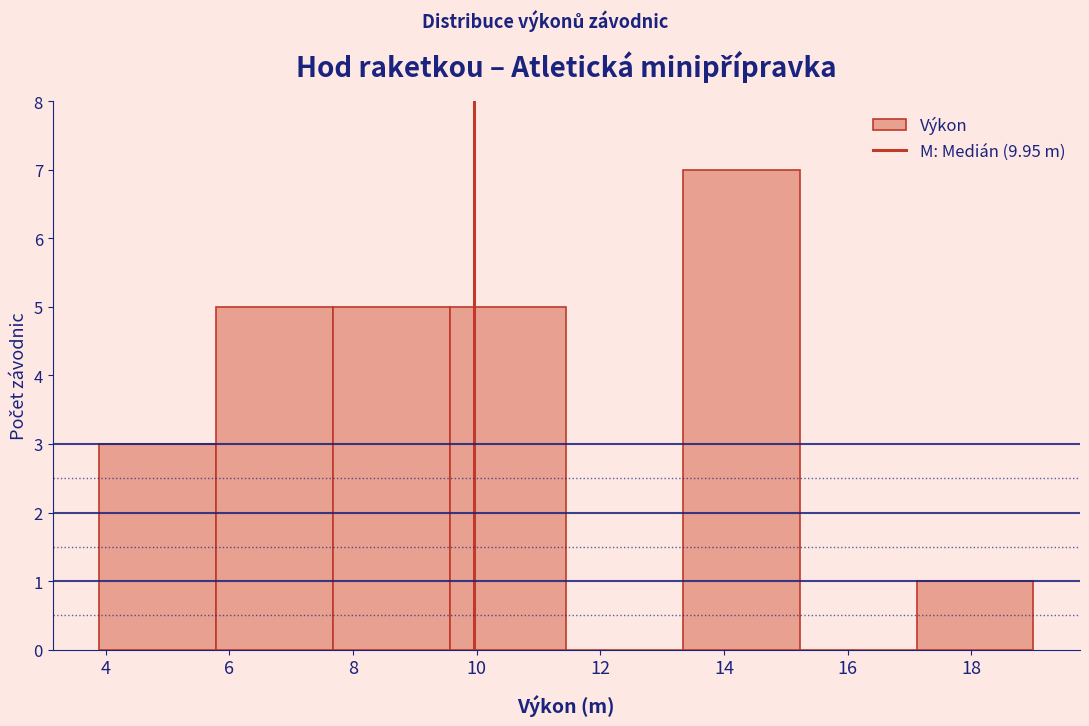

Reading left to right, list every bar in this chart as the range it spans on the x-axis followed by its height. Neither the bar edges nor the heights are printed on the chart, so give them approximately, as read against the axes.

4.0 to 5.8: 3
5.8 to 7.6: 5
7.6 to 9.6: 5
9.6 to 11.4: 5
11.4 to 13.4: 0
13.4 to 15.2: 7
15.2 to 17.2: 0
17.2 to 19.0: 1